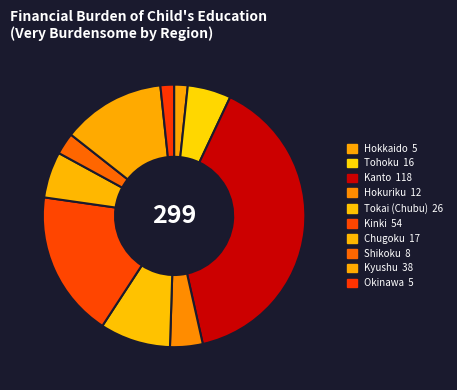

Which category has the smallest portion of the pie?

Hokkaido